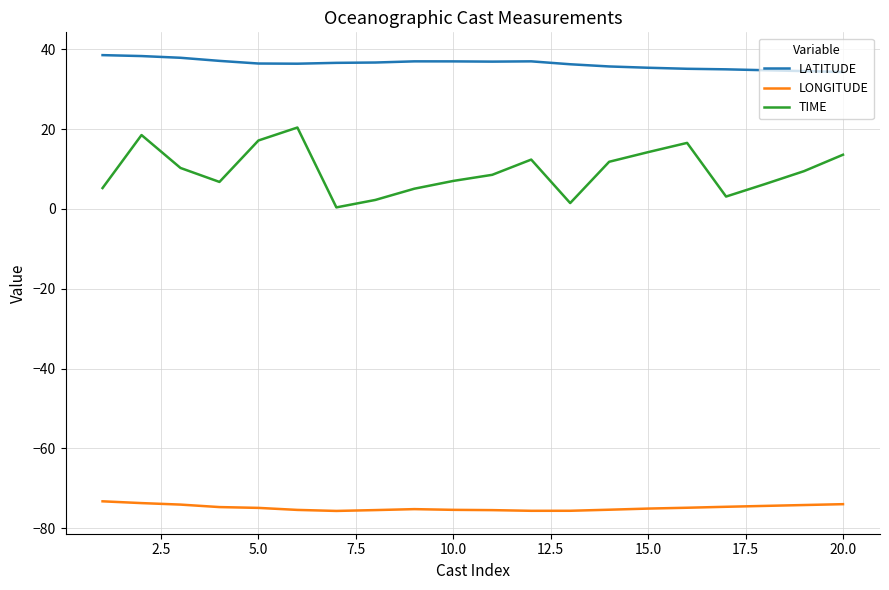

True or false: LONGITUDE and LATITUDE intersect in this chart.

False